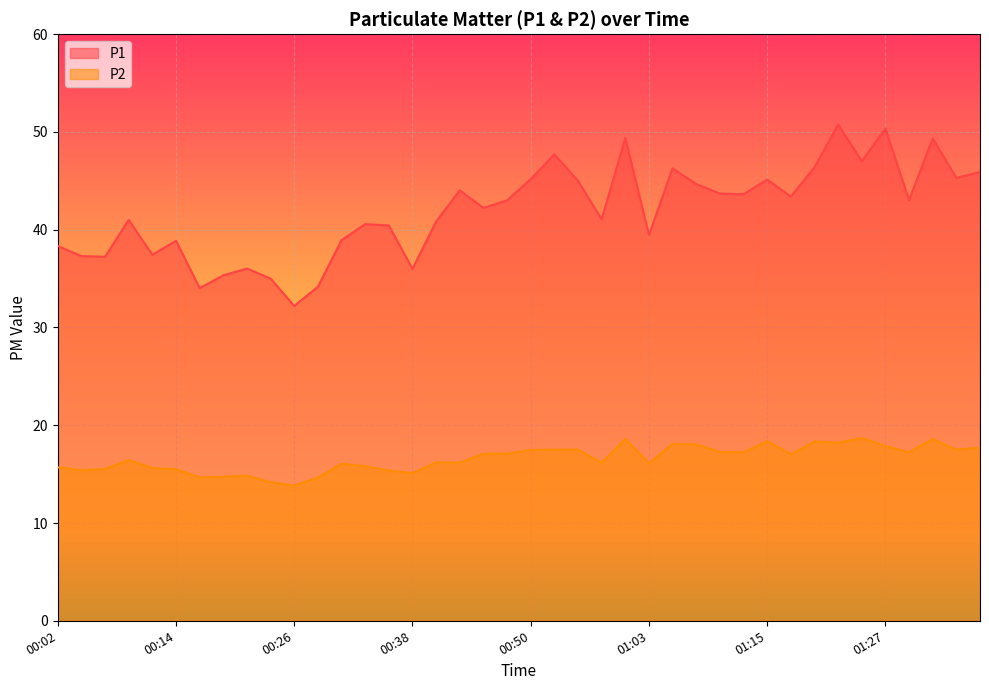

Is the value of P1 at 00:55 greater than the value of P2 at 01:00?

Yes